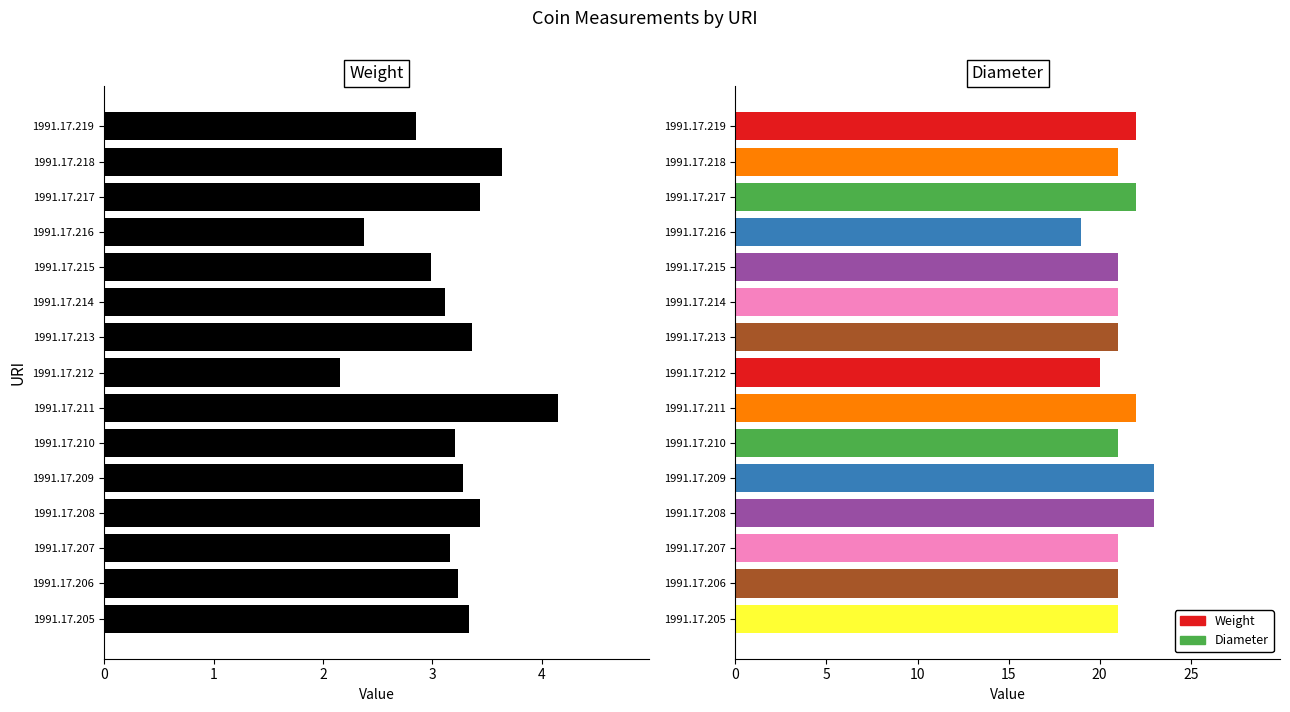

What is the value of the Weight bar at the 13th from the left?

3.2